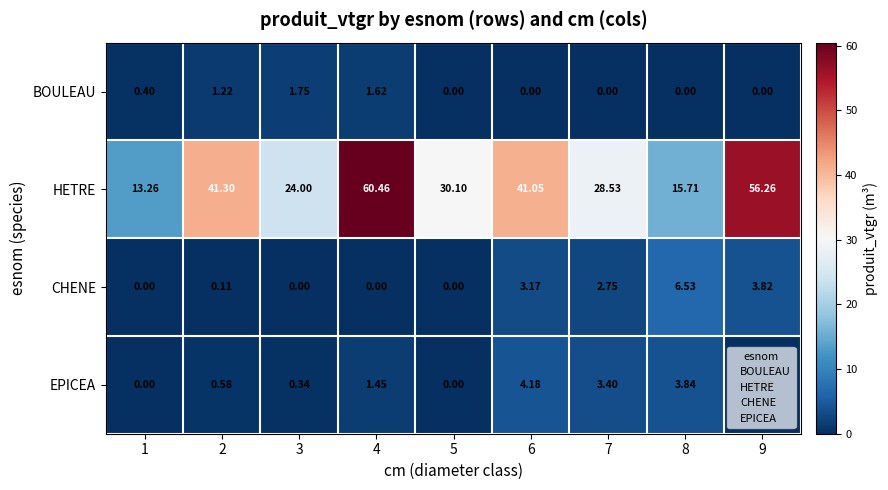

At how many categories does at least one series exceed 46?

2